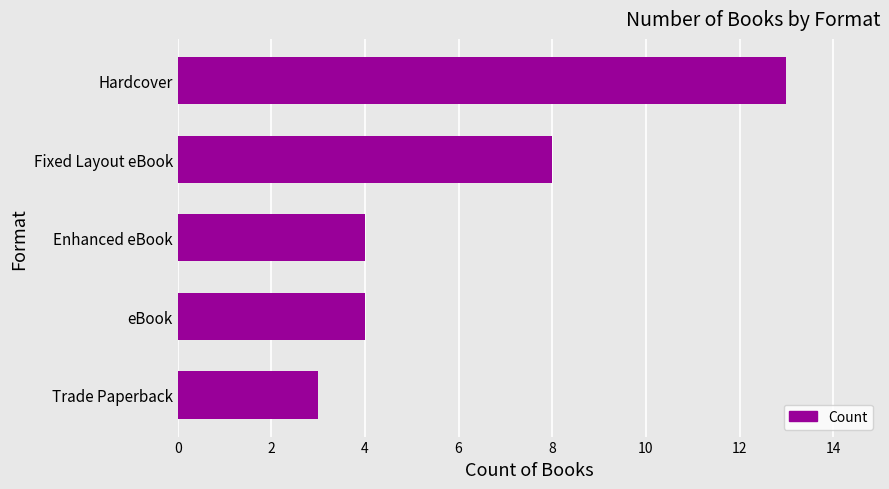

Is it true that the value at Fixed Layout eBook is 8?

True